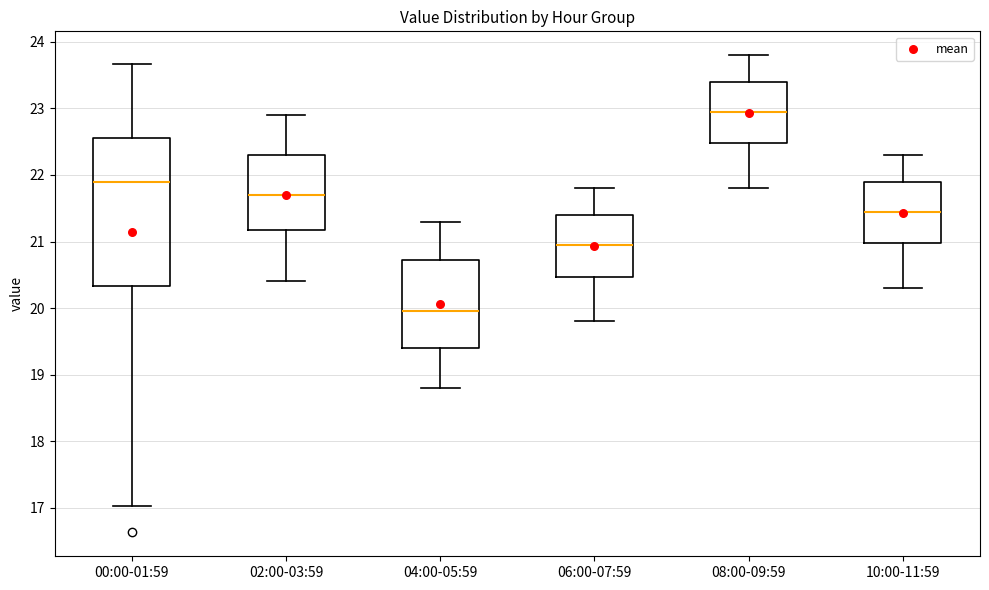

Which box's median line is the highest?

08:00-09:59